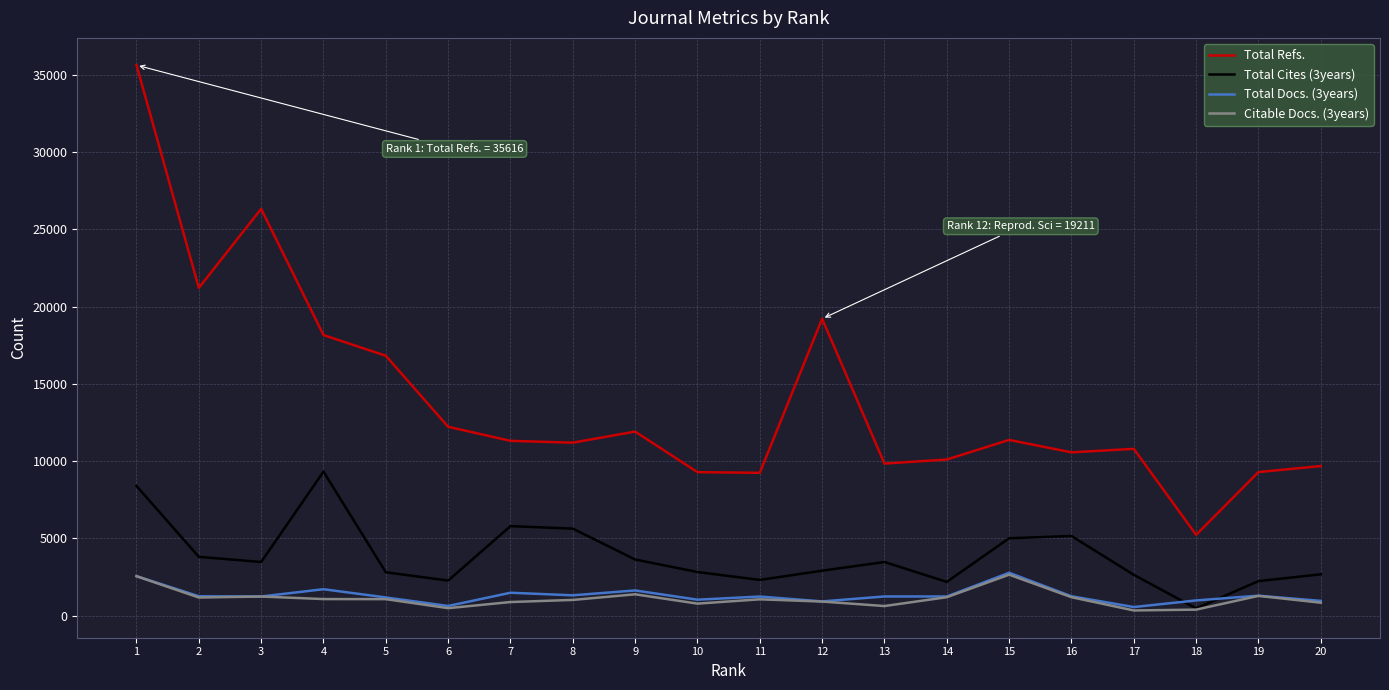

Which series has the largest total across all categories?

Total Refs.